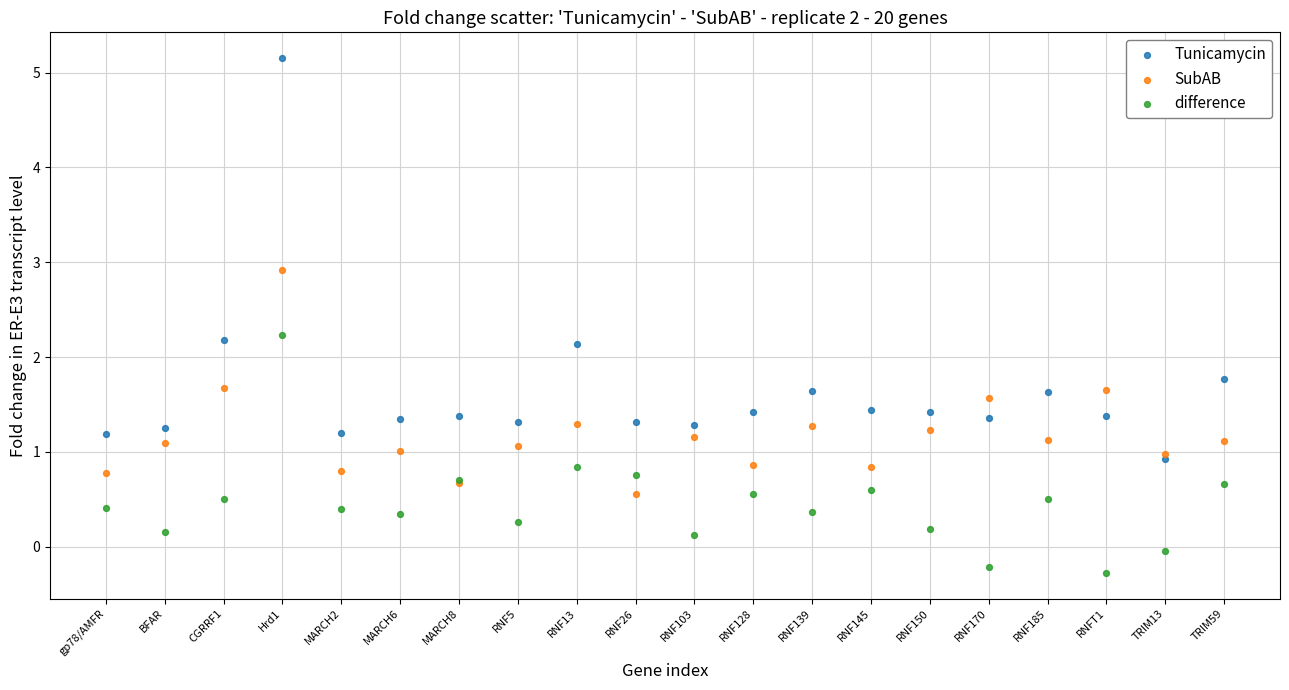

In the Tunicamycin series, what Y value is closest to 3?

2.2